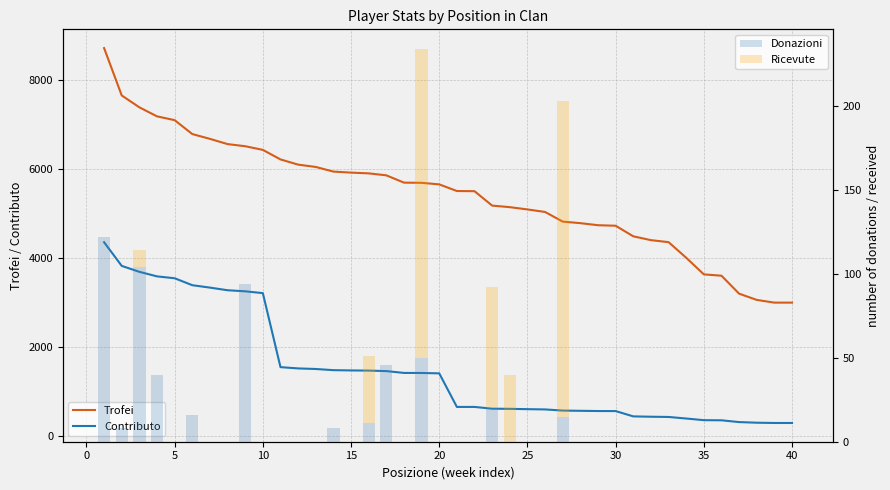

What is the difference between the maximum and minimum values in the Contributo series?

4055